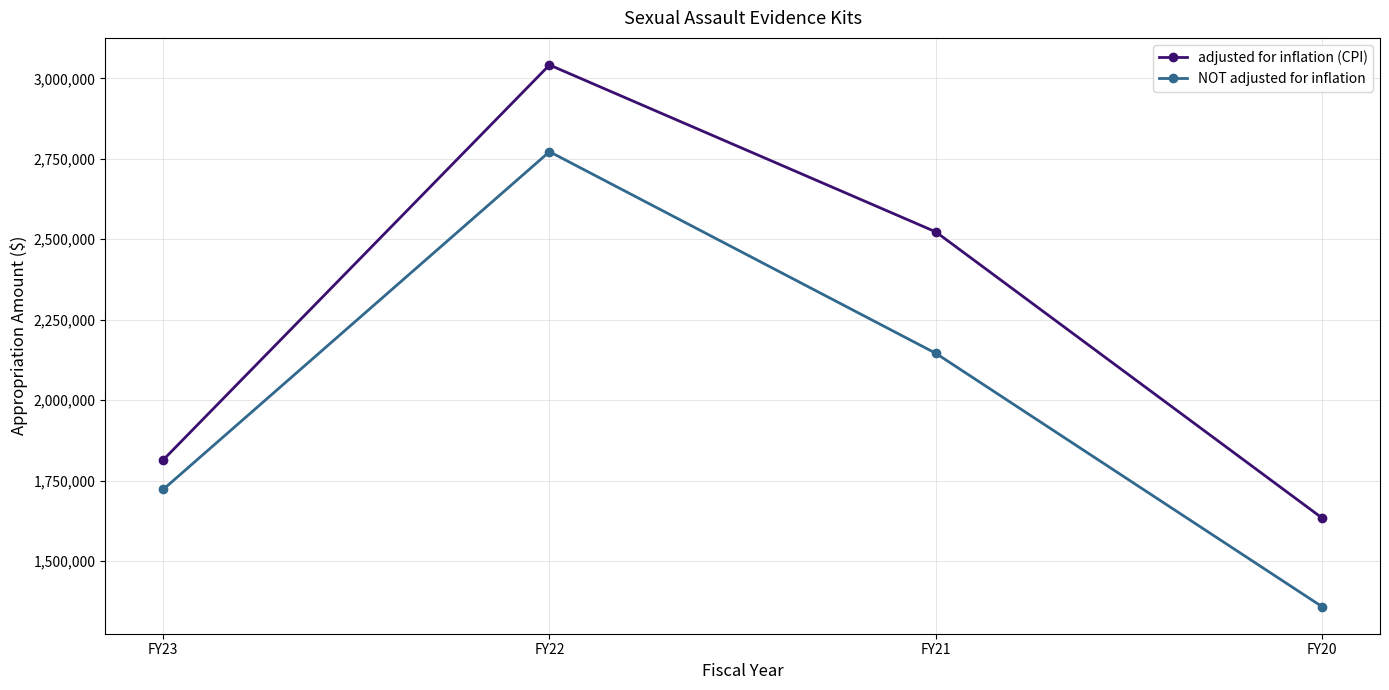

At how many categories does at least one series exceed 2476350?

2